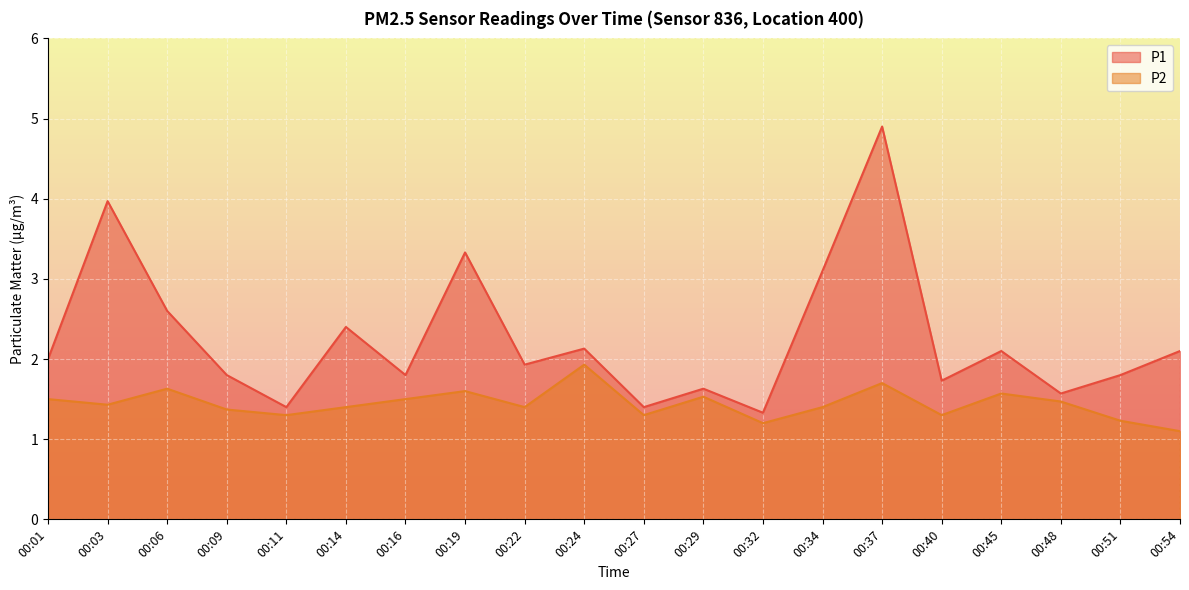

True or false: P1 has a value of 2.2 at 00:48.

False